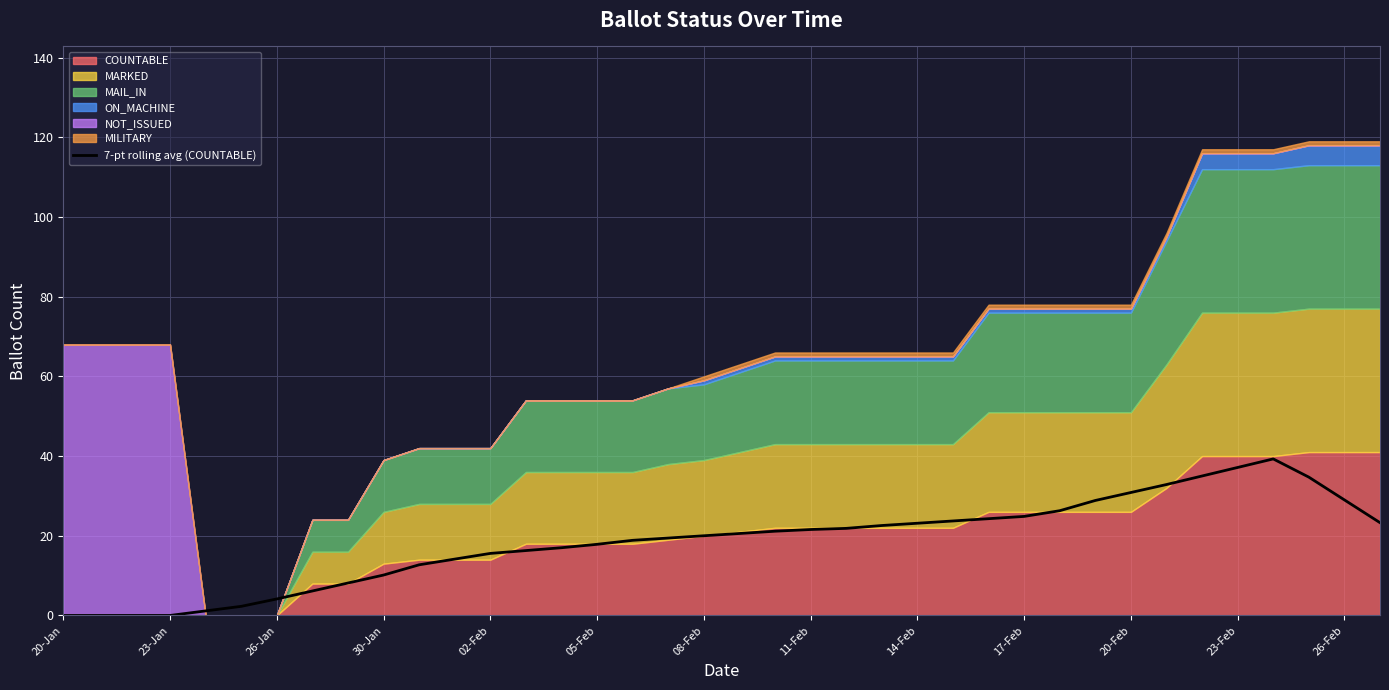

Which label corresponds to the smallest value in the chart?

20-Jan